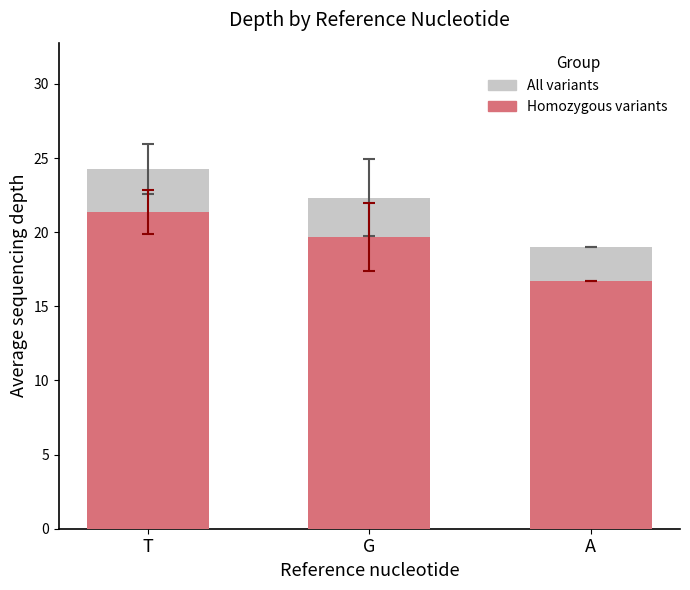

What is the difference between the second highest and minimum values in the Homozygous variants series?

2.9